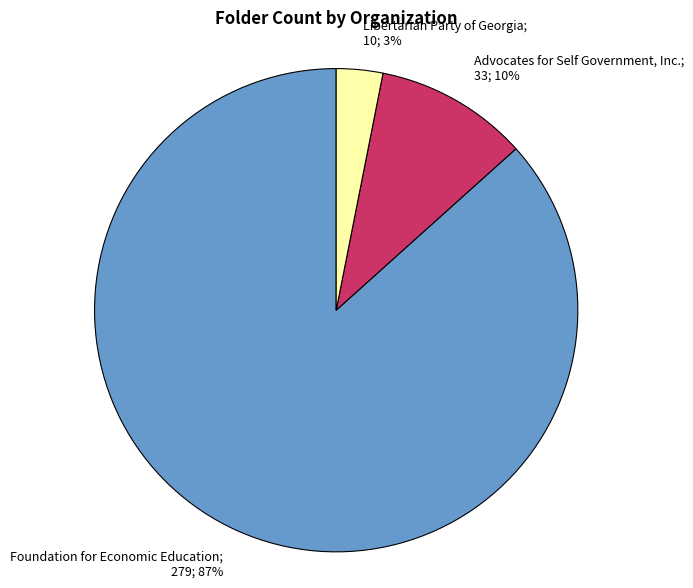

To the nearest percent, what is the average slice percentage?

33%